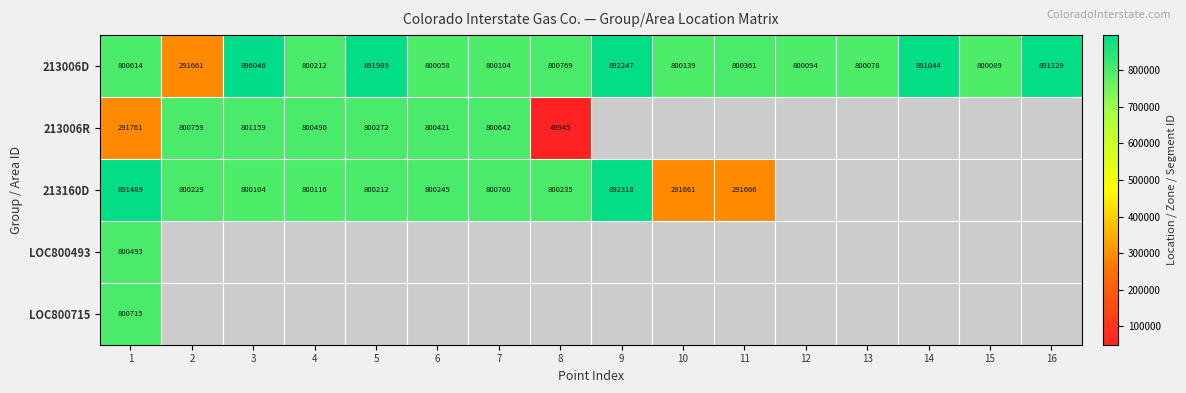

At which category is the sum across all series the highest?

1